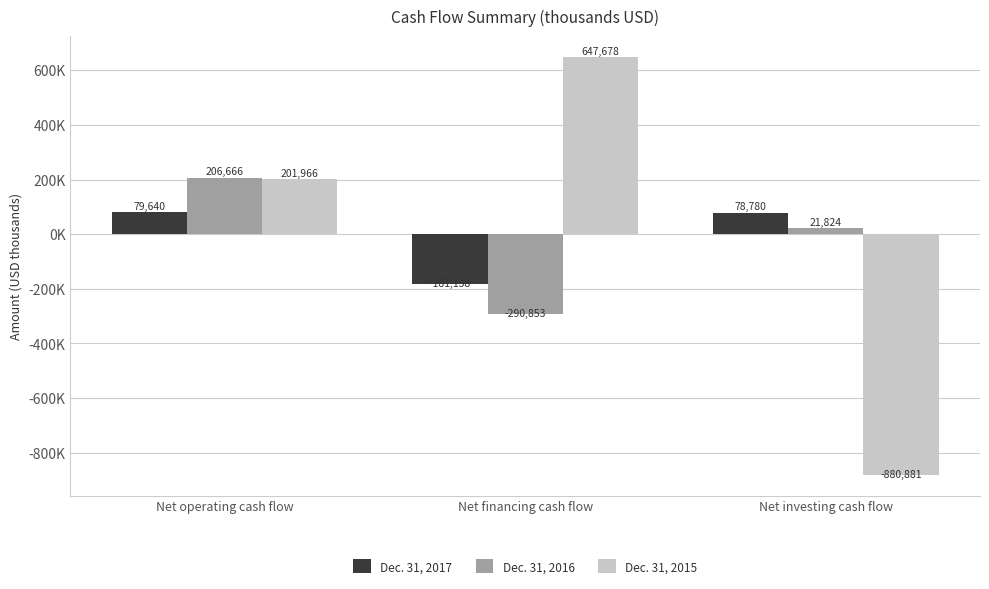

What are all the series names shown in the legend?

Dec. 31, 2017, Dec. 31, 2016, Dec. 31, 2015